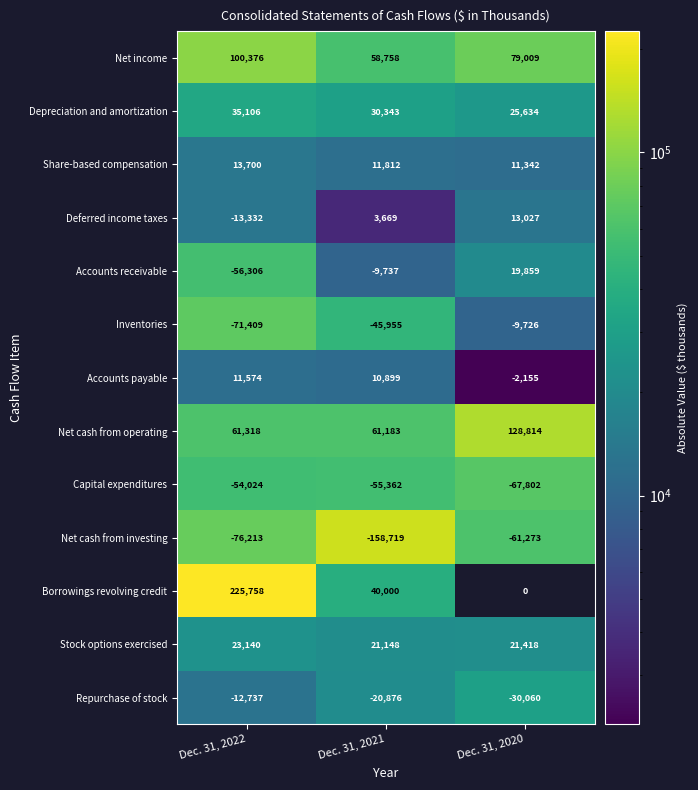

Rank the series at Dec. 31, 2022 from highest to lowest value.

Borrowings revolving credit, Net income, Net cash from operating, Depreciation and amortization, Stock options exercised, Share-based compensation, Accounts payable, Repurchase of stock, Deferred income taxes, Capital expenditures, Accounts receivable, Inventories, Net cash from investing